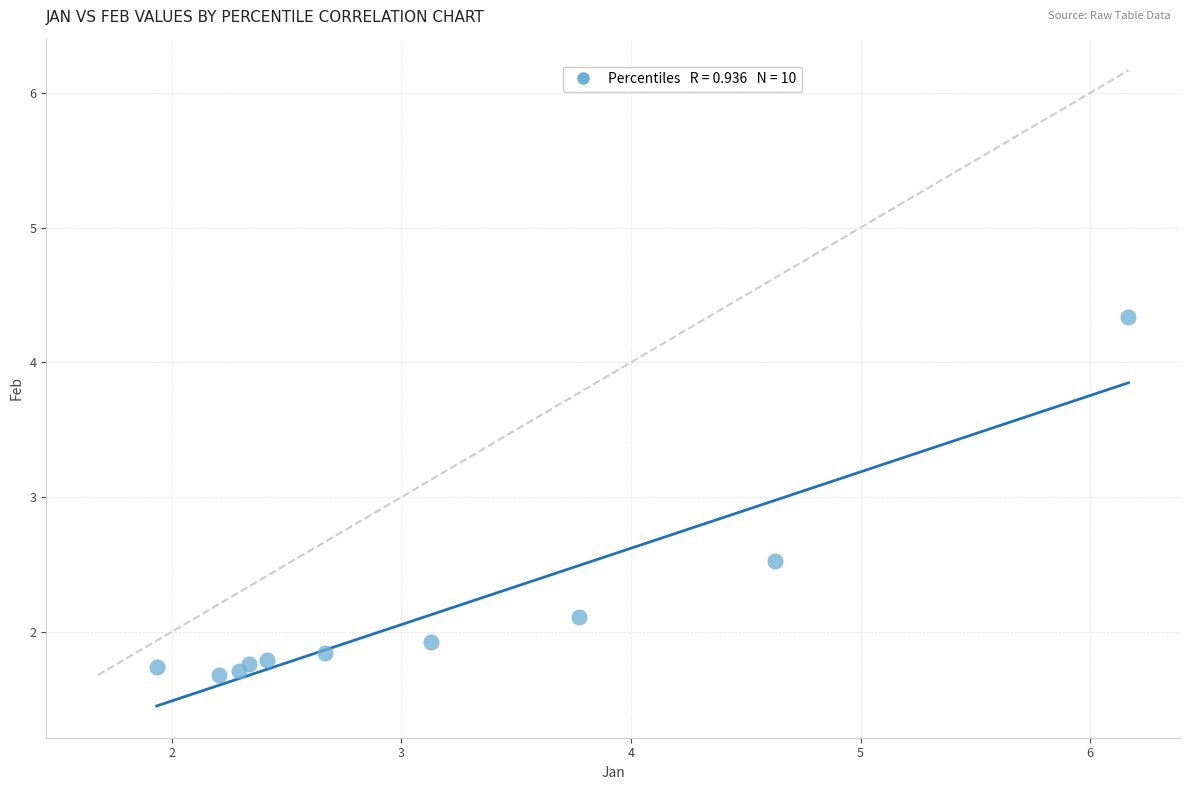

What Y value in the scatter plot is closest to 3?

2.5